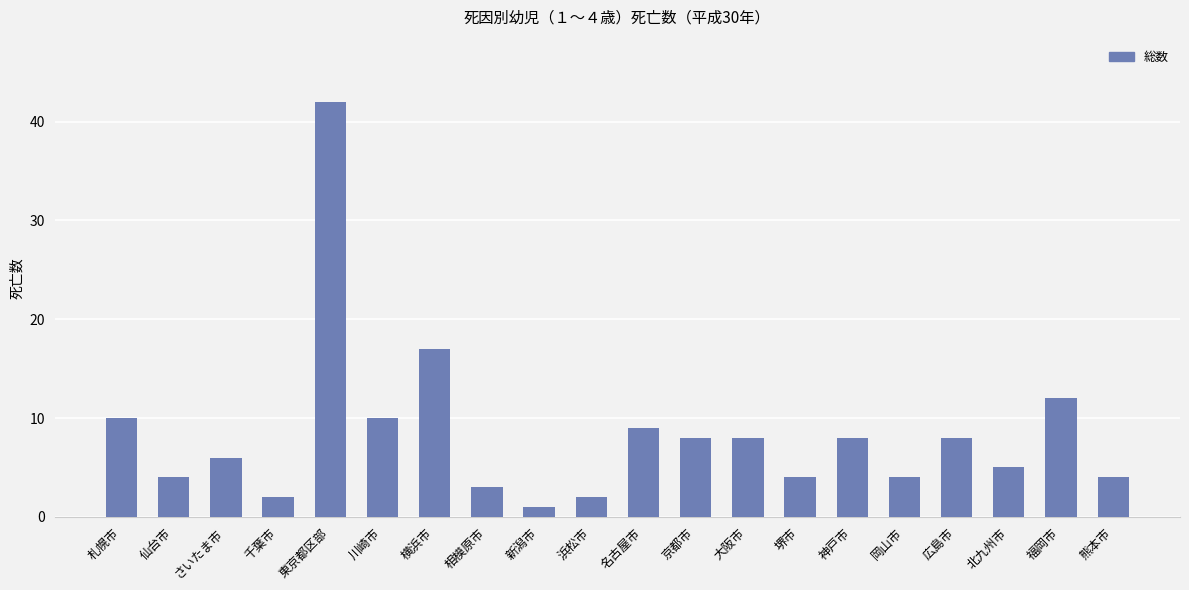

What is the difference between the maximum and minimum values?

41